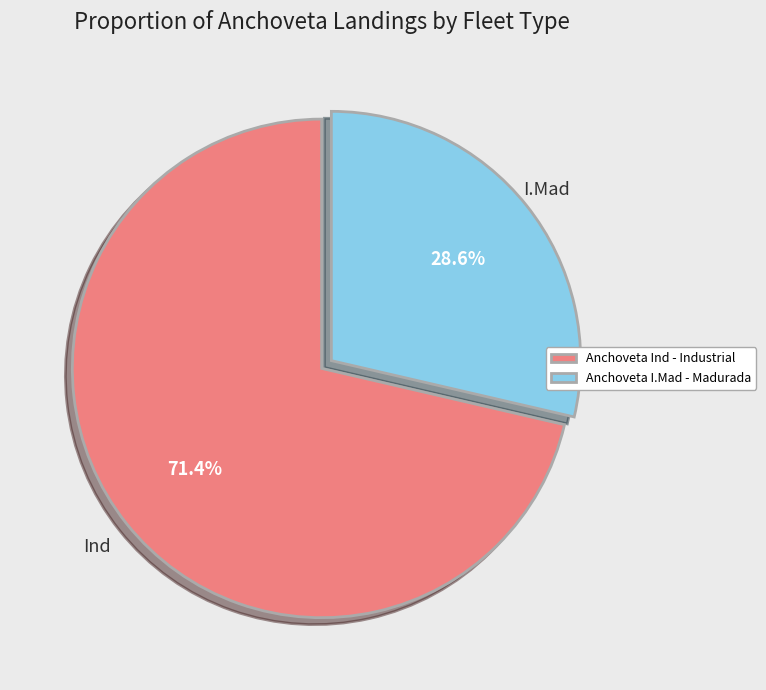

Is there a majority slice in this chart?

Yes